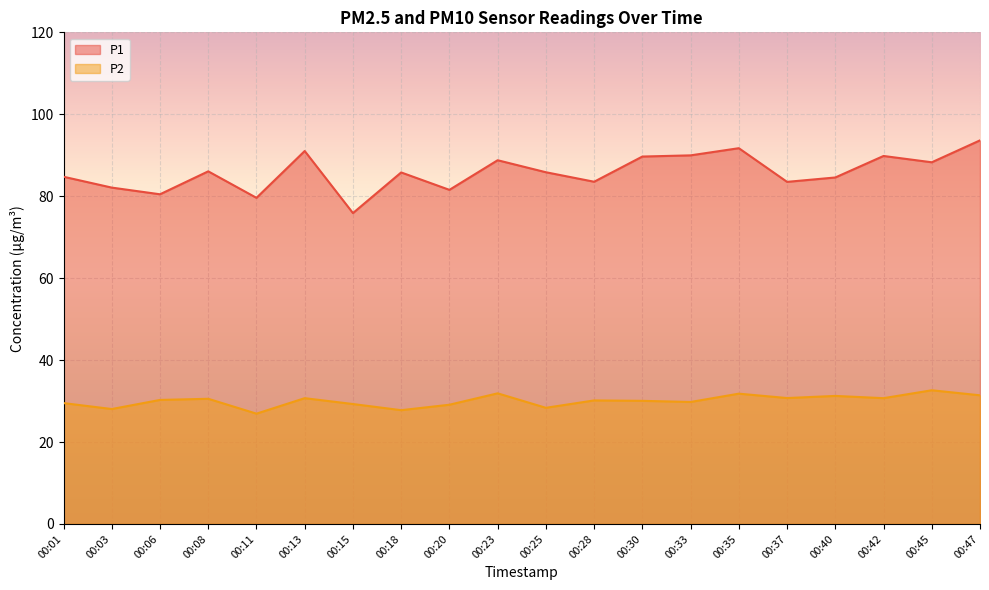

Reading left to right, list all the values displayed in this chart.

P1: 84.8	82.1	80.5	86.1	79.6	91.0	75.9	85.8	81.5	88.8	85.8	83.5	89.7	90.0	91.7	83.5	84.6	89.8	88.3	93.6
P2: 29.5	28.1	30.3	30.6	26.9	30.7	29.3	27.8	29.1	31.9	28.4	30.1	30.1	29.8	31.8	30.7	31.2	30.7	32.6	31.4